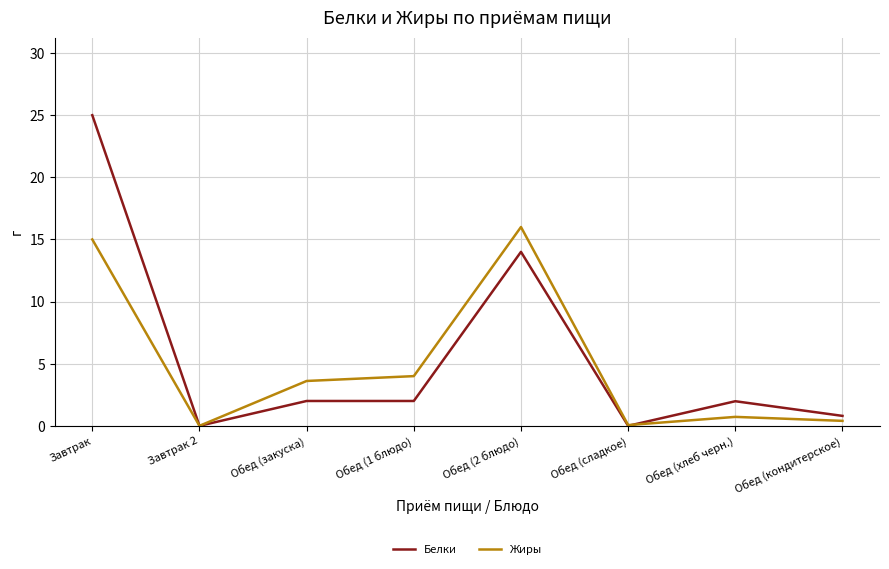

Between Завтрак and Обед (2 блюдо), which series saw the biggest shift?

Белки